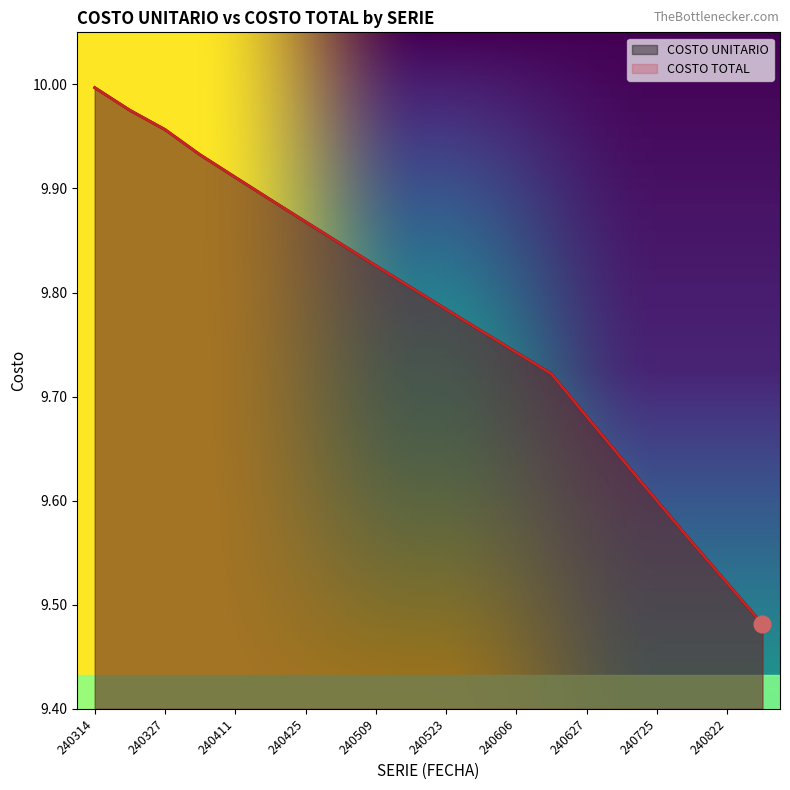

What is the value of the COSTO TOTAL point at the 2nd from the left?

10.0